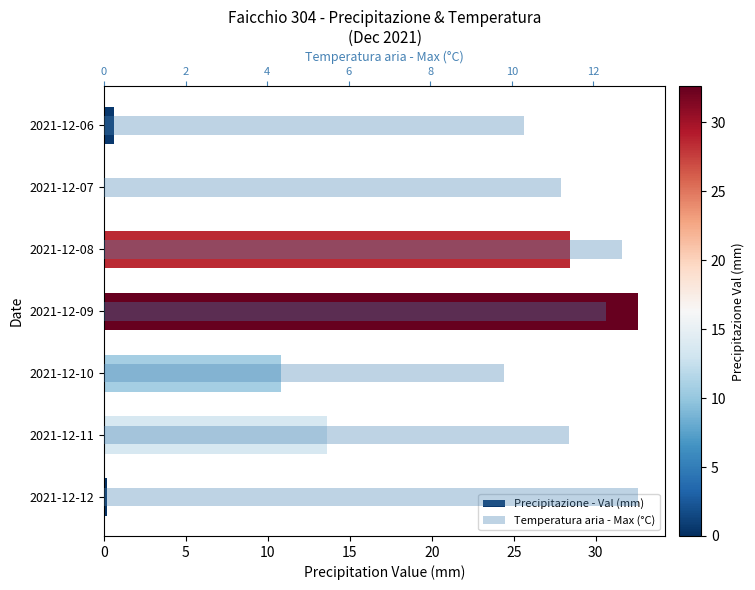

Count the number of categories in the chart.

7